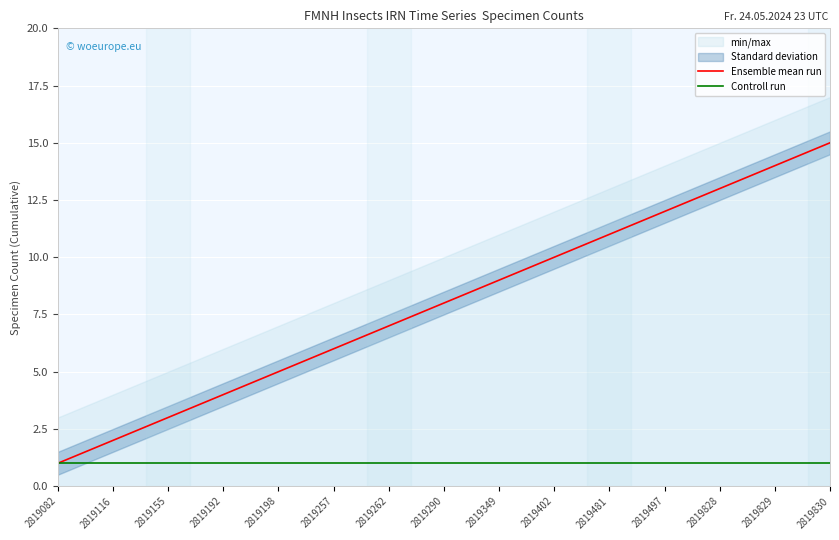

Which series has the widest spread of values?

Ensemble mean run